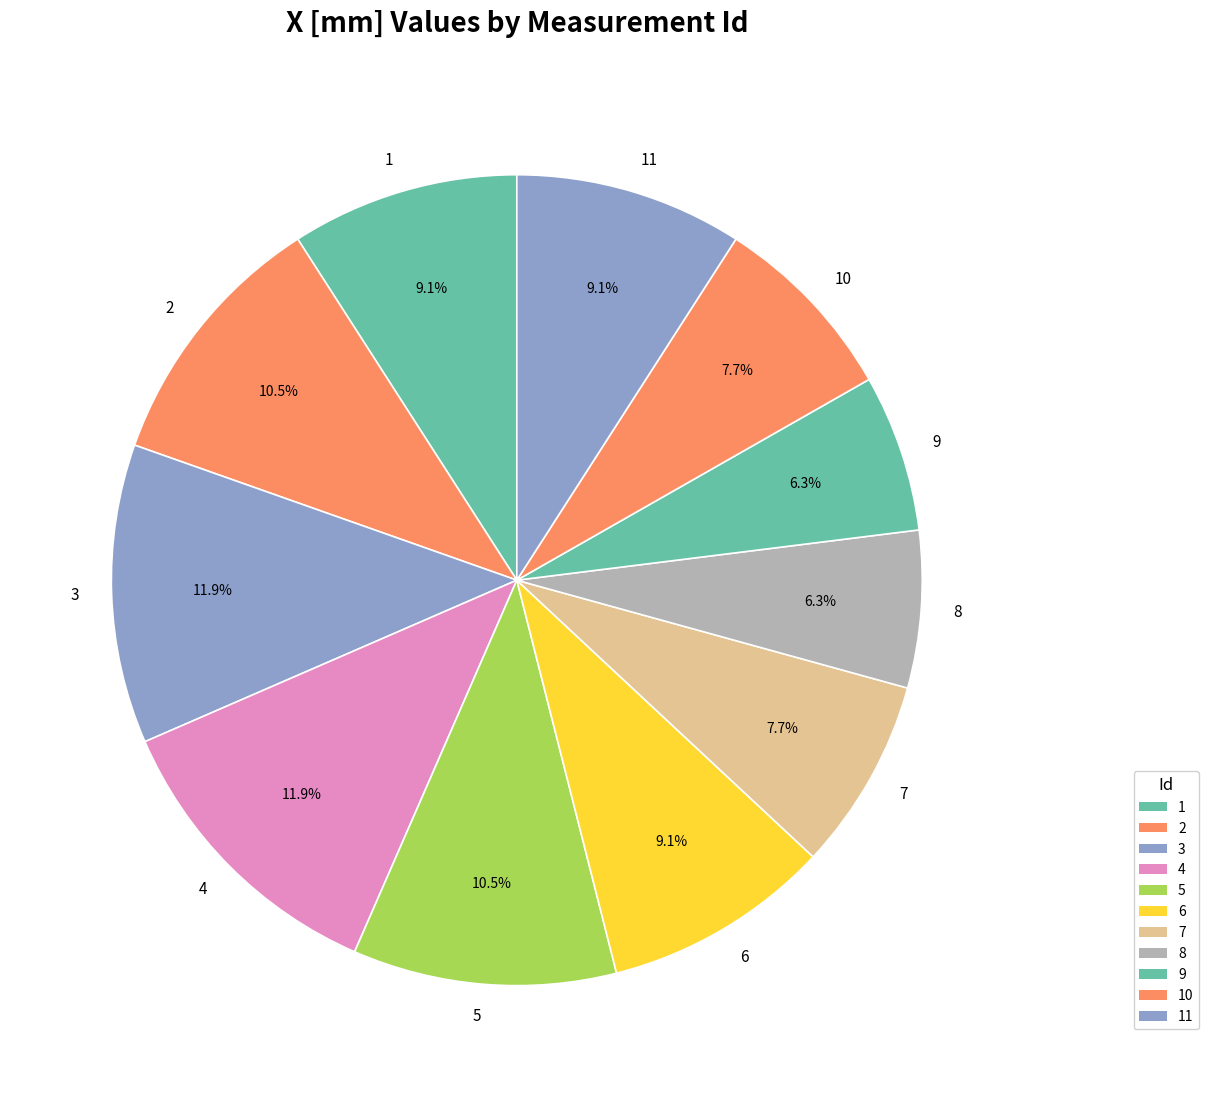

How many slices are in this pie chart?

11